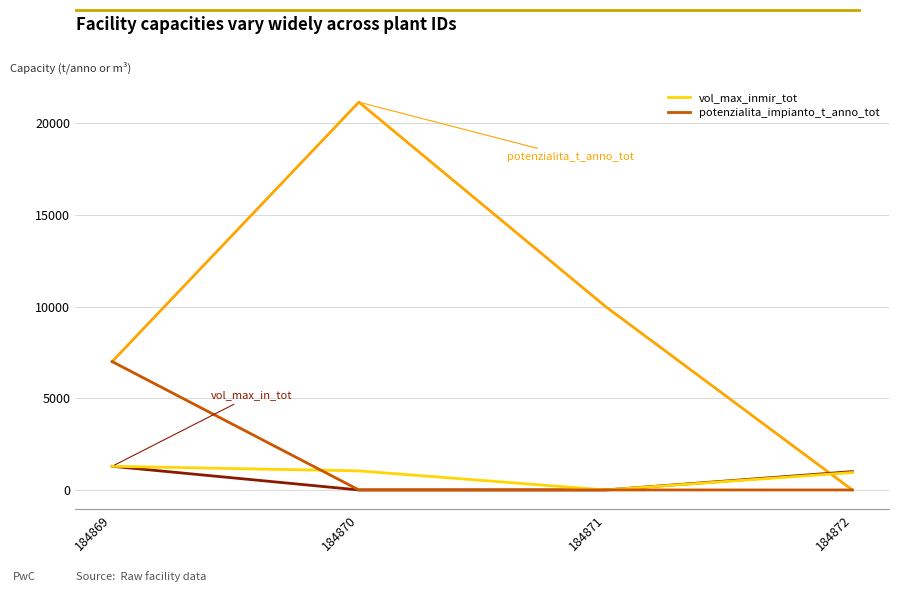

At which category does the chart reach its peak across all series?

184870